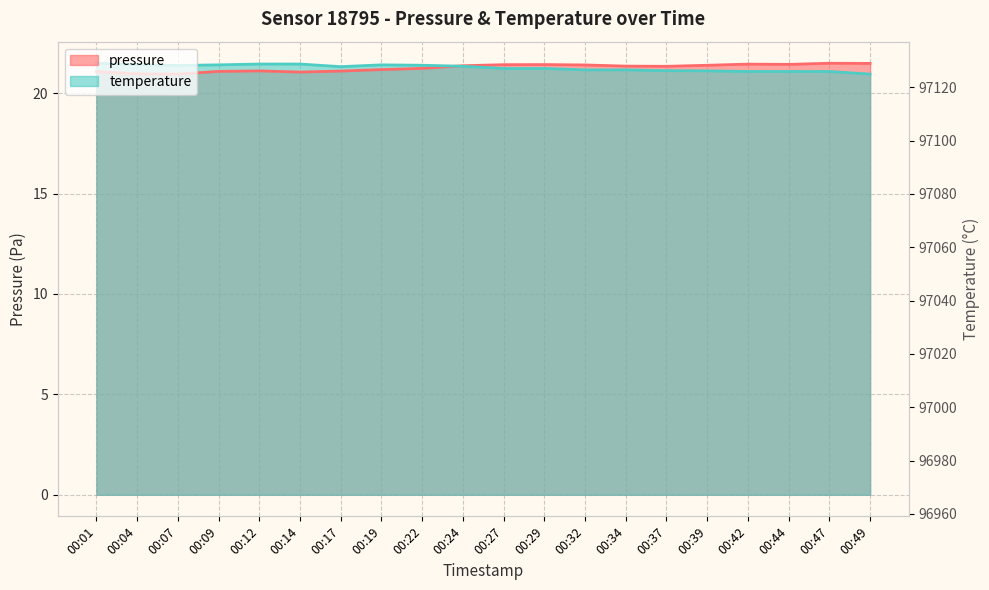

Which series has the largest range (max minus min)?

pressure